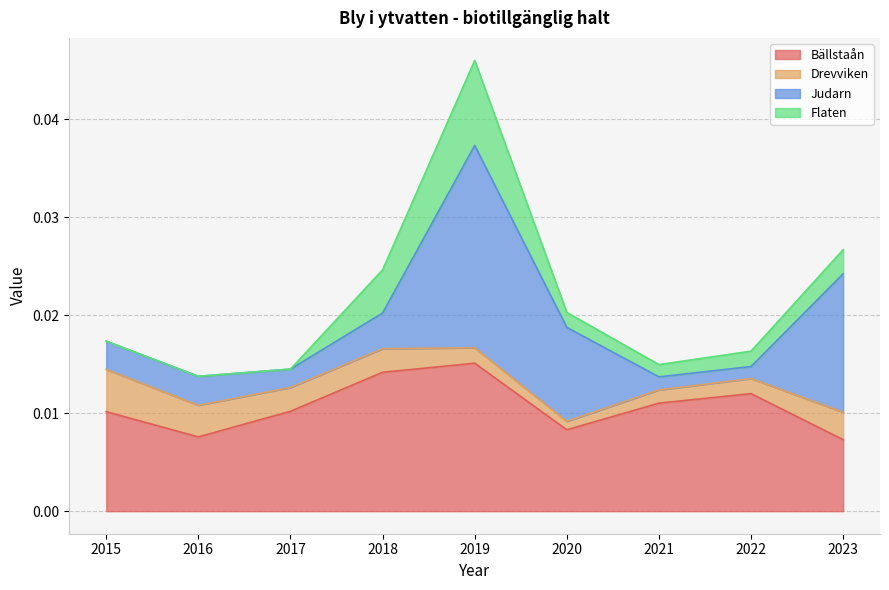

Reading left to right, transcribe all the data shown in this chart.

Bällstaån: 2015=0.0	2016=0.0	2017=0.0	2018=0.0	2019=0.0	2020=0.0	2021=0.0	2022=0.0	2023=0.0
Drevviken: 2015=0.0	2016=0.0	2017=0.0	2018=0.0	2019=0.0	2020=0.0	2021=0.0	2022=0.0	2023=0.0
Judarn: 2015=0.0	2016=0.0	2017=0.0	2018=0.0	2019=0.0	2020=0.0	2021=0.0	2022=0.0	2023=0.0
Flaten: 2015=0.0	2016=0.0	2017=0.0	2018=0.0	2019=0.0	2020=0.0	2021=0.0	2022=0.0	2023=0.0